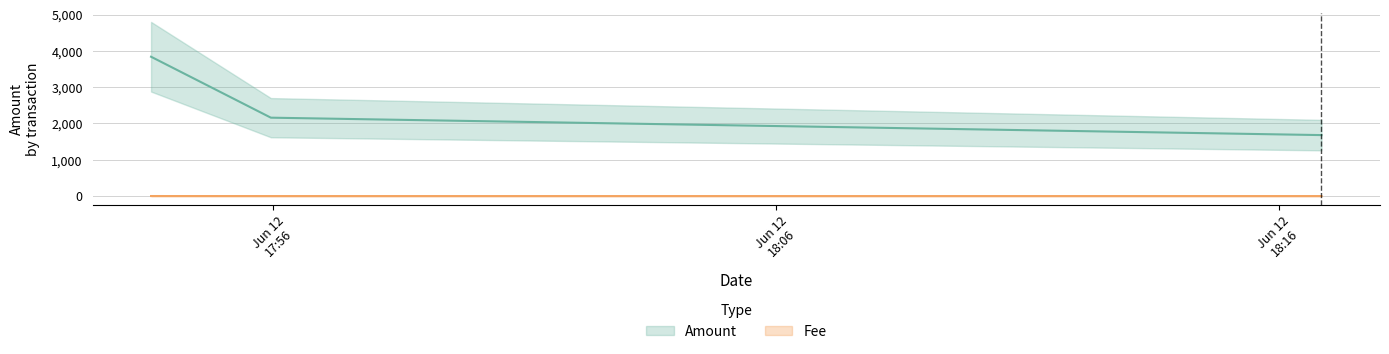

What is the value of the Fee point at the 1st from the left?

1.0